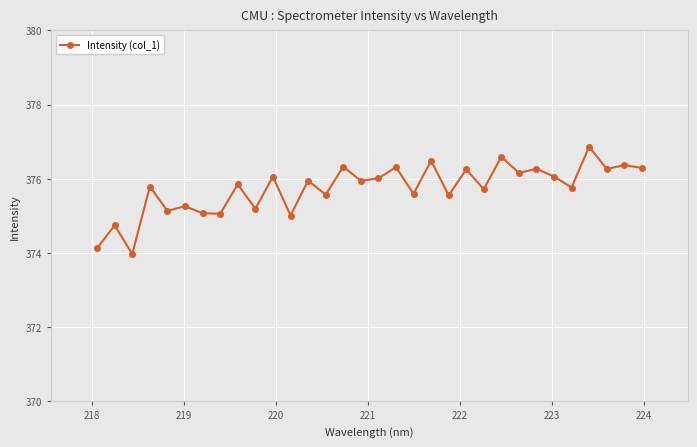

What is the greatest value displayed?

376.9